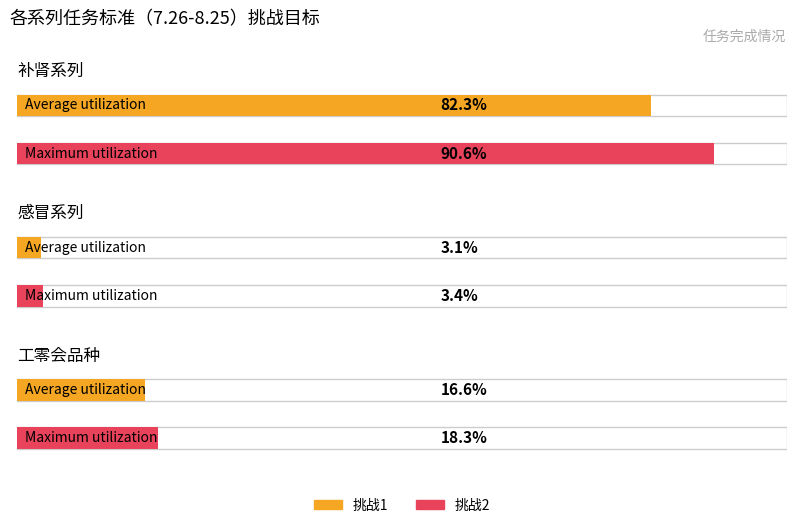

How many groups of bars are there?

3